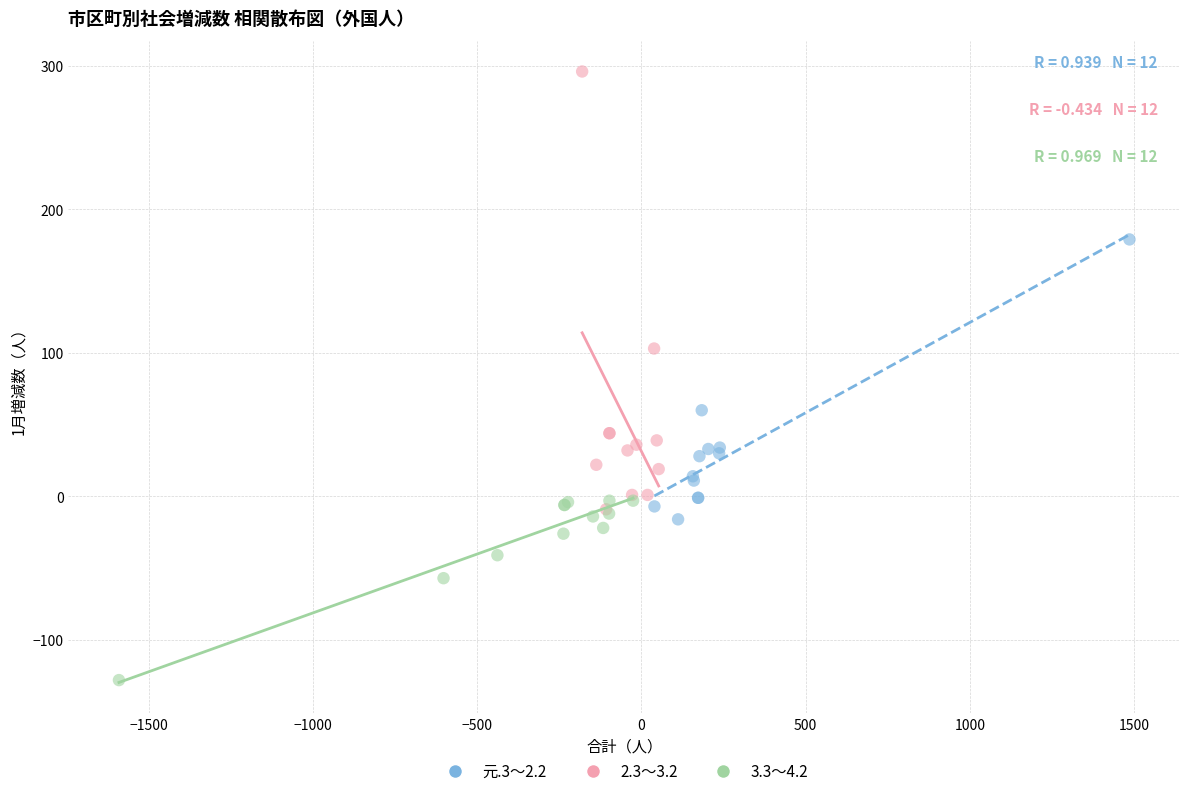

Which series has the largest Y range (max minus min)?

2.3～3.2